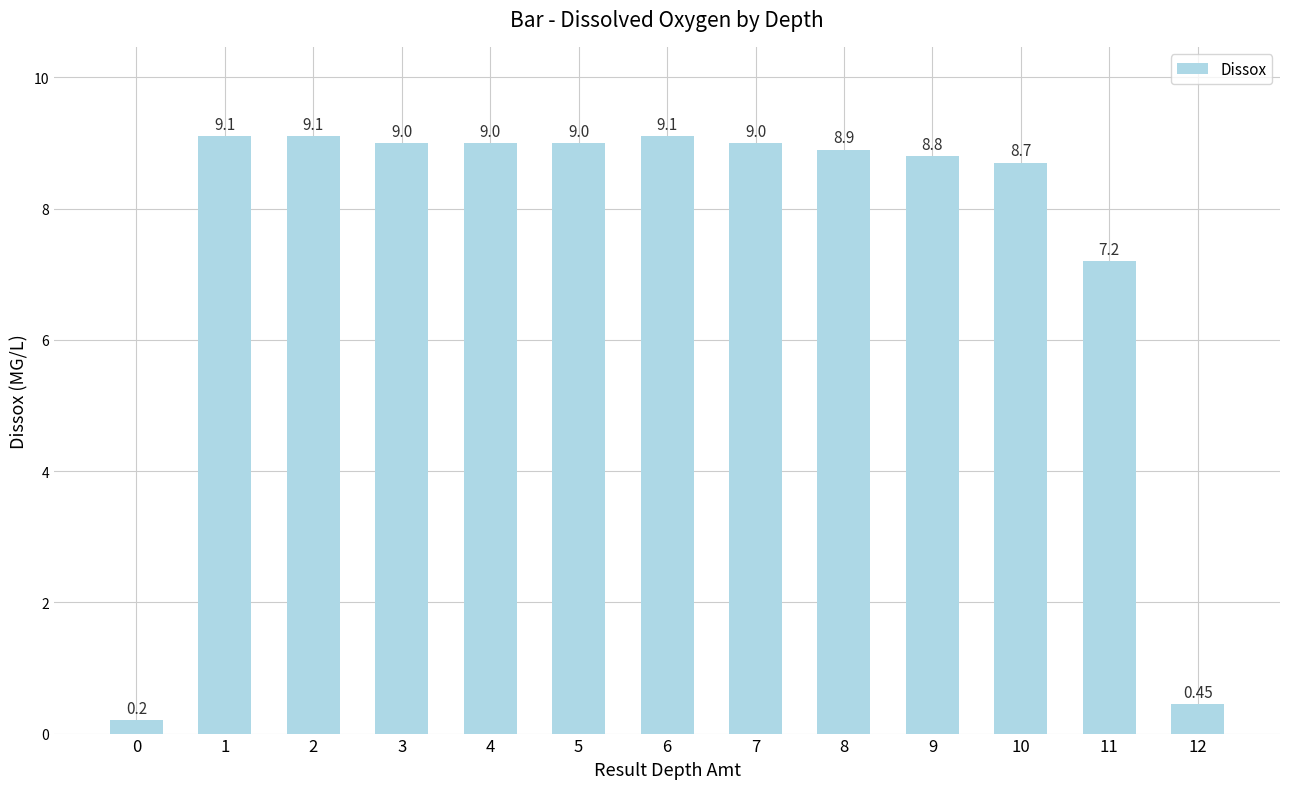

What is the change in value from 2 to 9?

-0.3